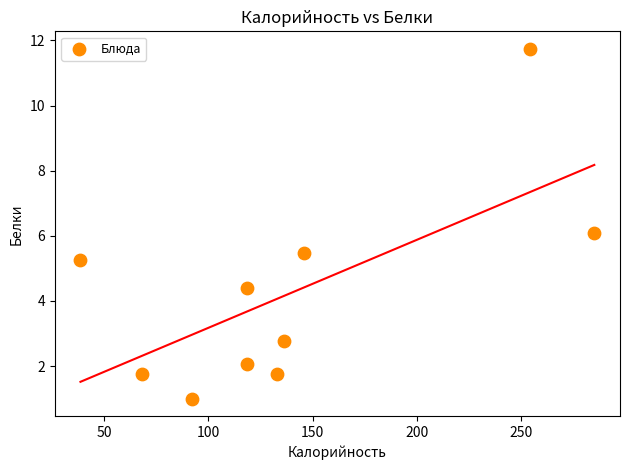

What is the average Y value?

4.2